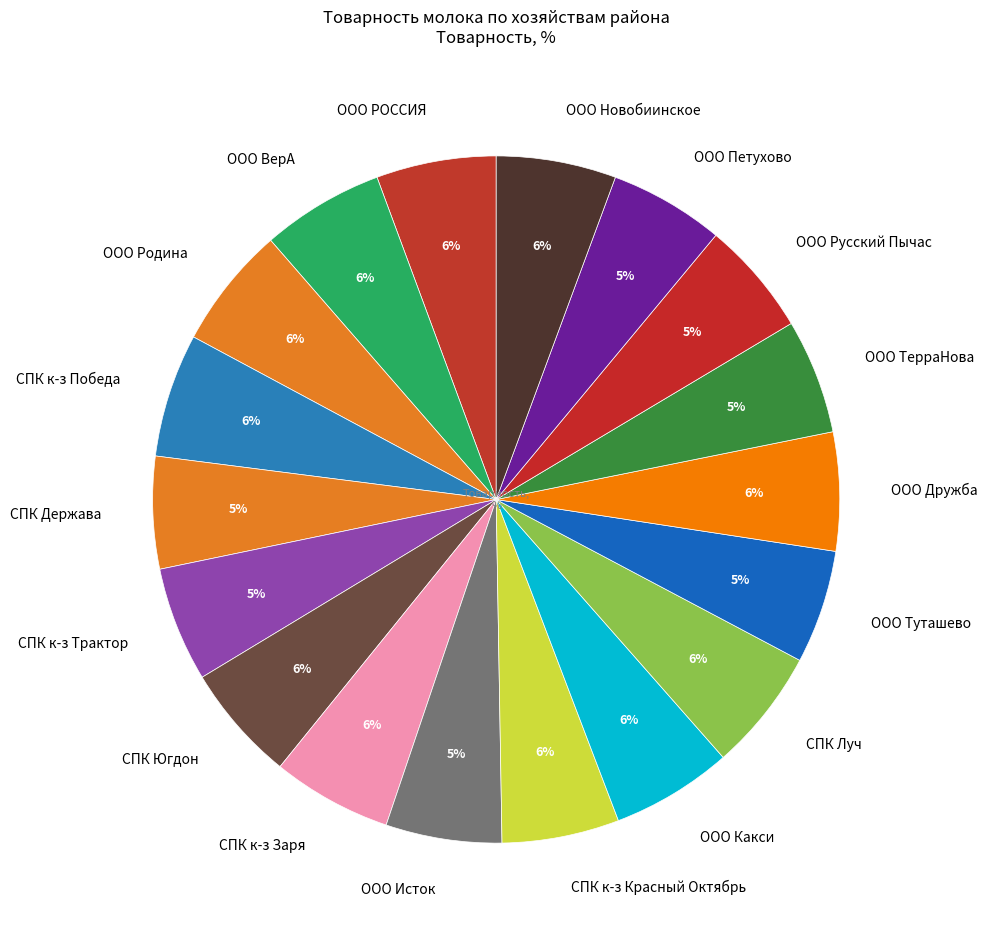

To the nearest percent, what is the difference between the largest and smallest slice percentages?

1%